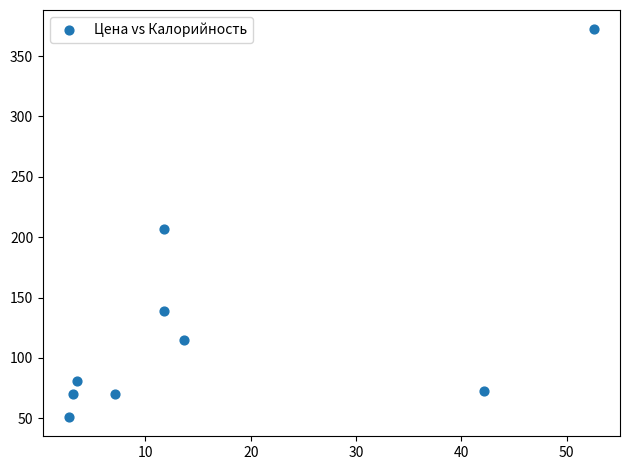

What is the average X value?

16.5